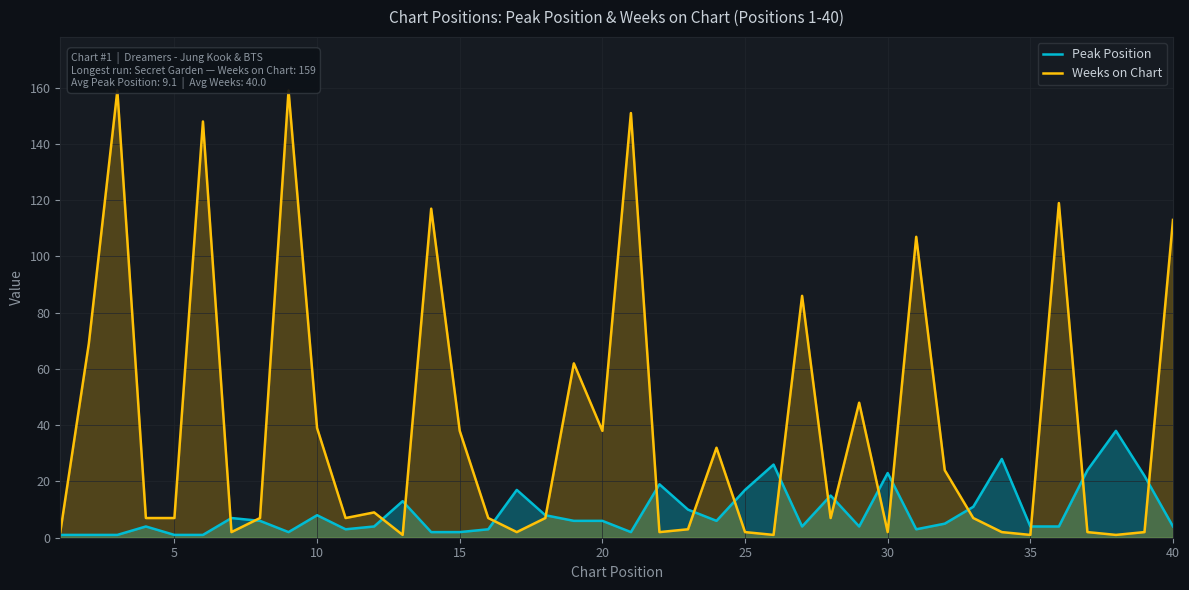

What is the maximum value for Peak Position?

38